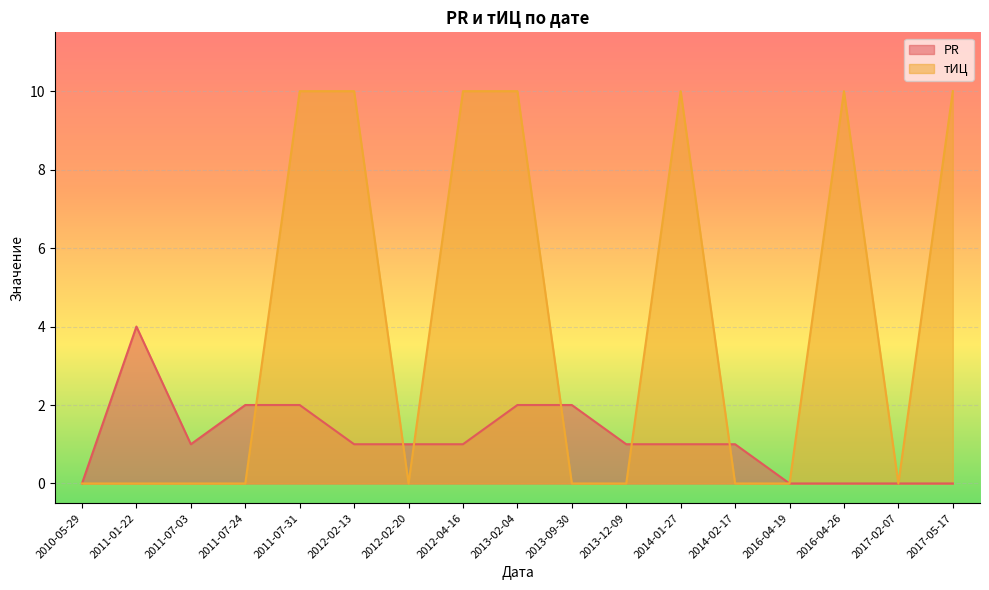

Between 2013-02-04 and 2014-01-27, which series saw the biggest shift?

PR